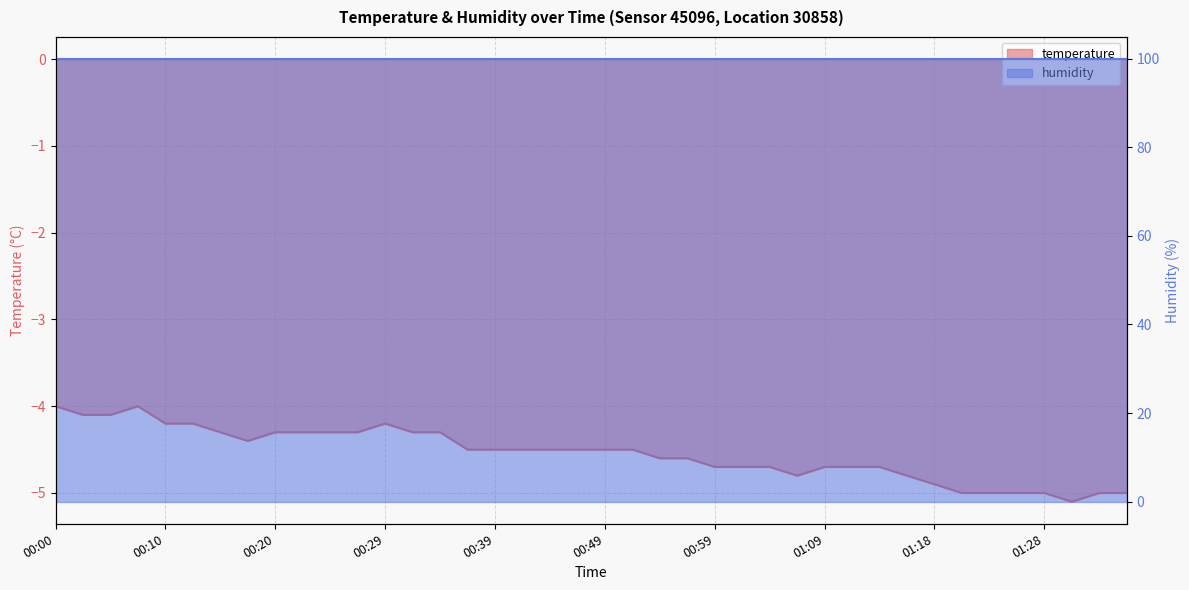

Is it true that the value at 00:00 is -6.0?

False